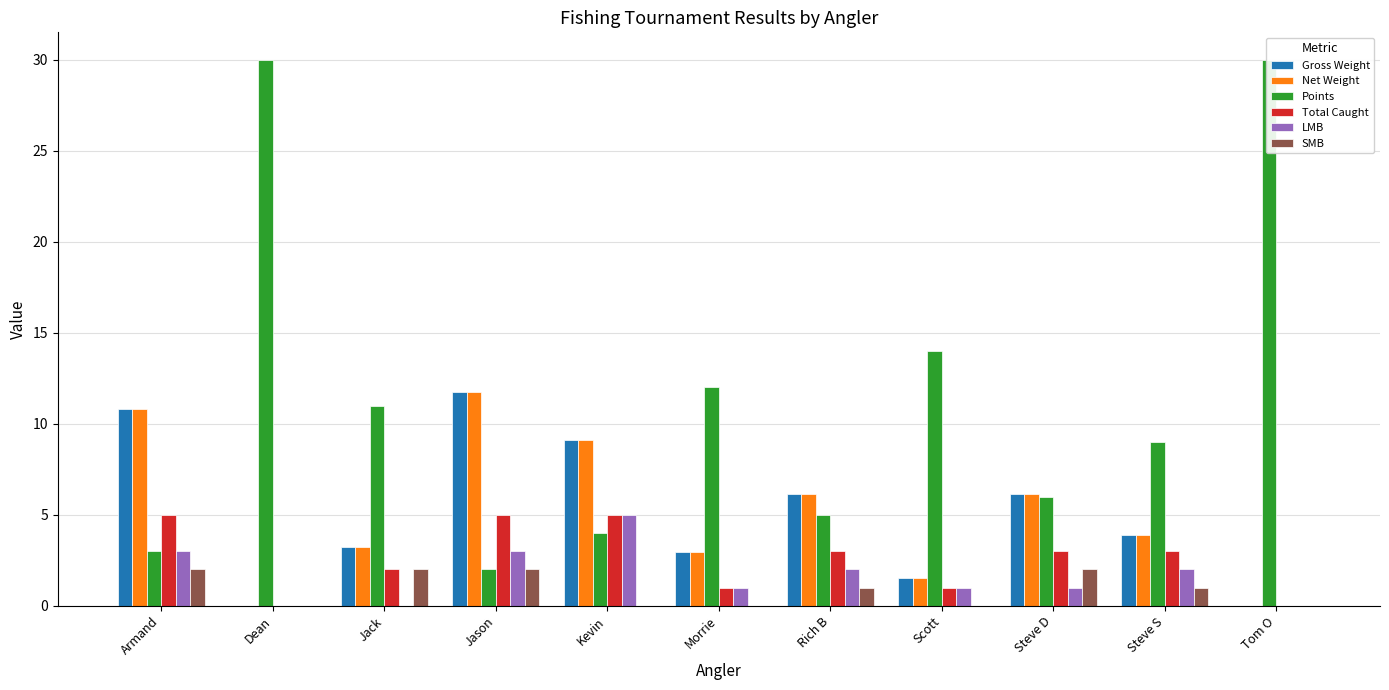

What is the total value across all series at Steve D?

24.3